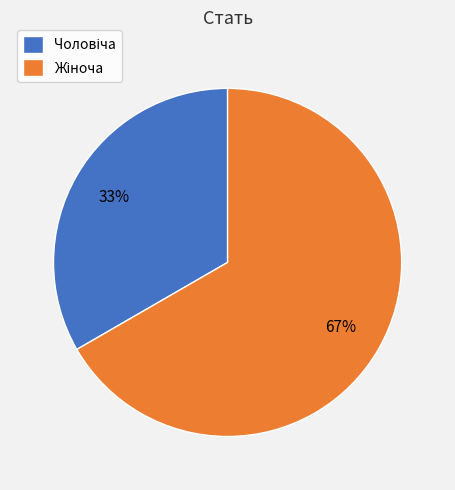

To the nearest percent, what is the average slice percentage?

50%